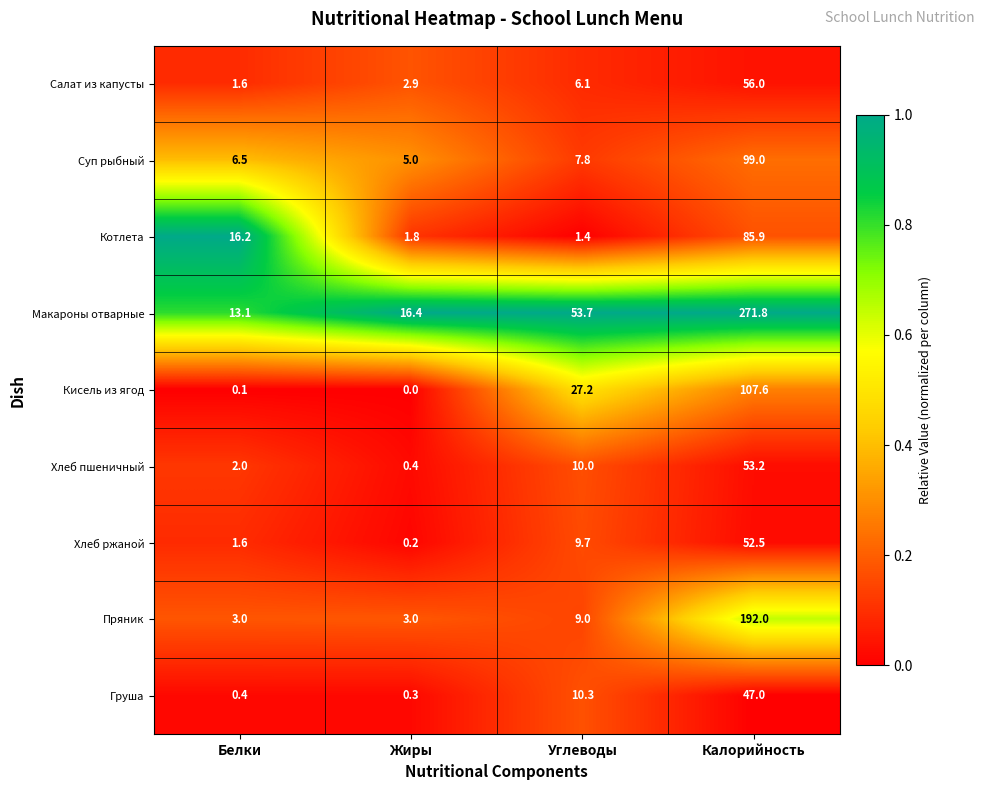

What is the difference between the Груша values at Углеводы and Белки?

9.9